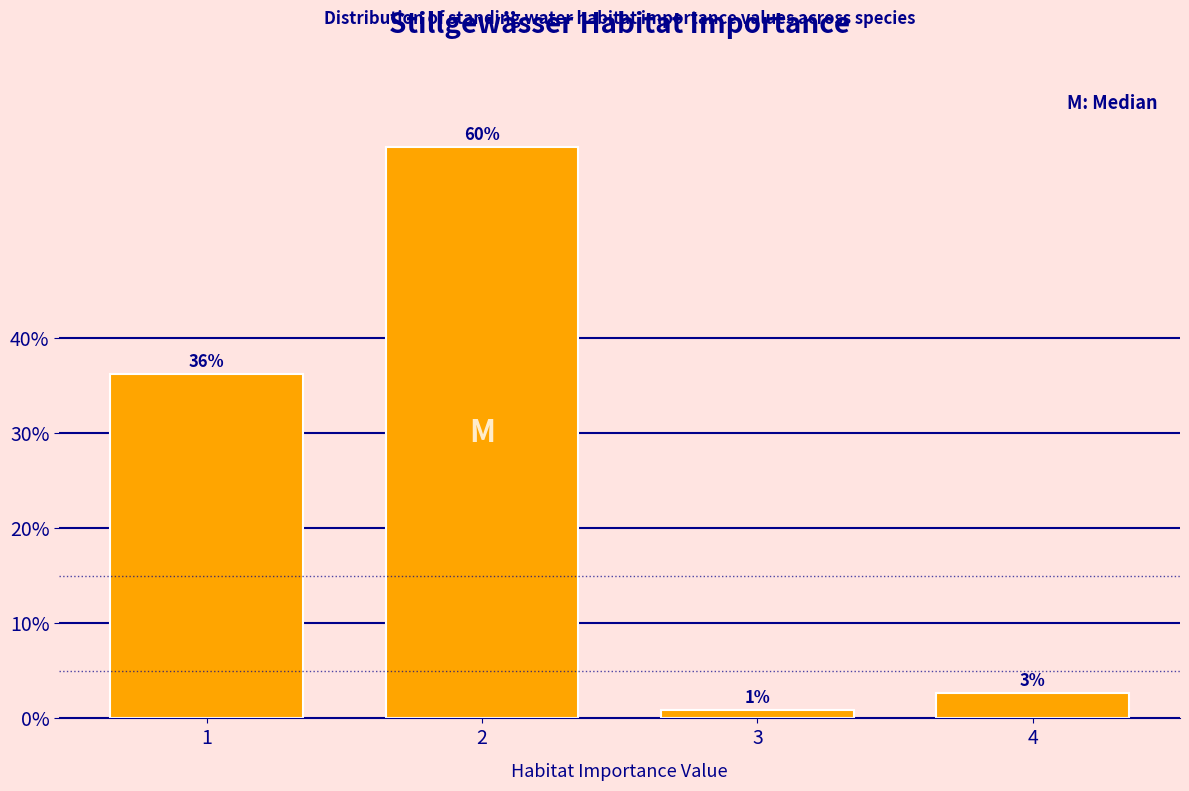

Does the chart contain any negative values?

No